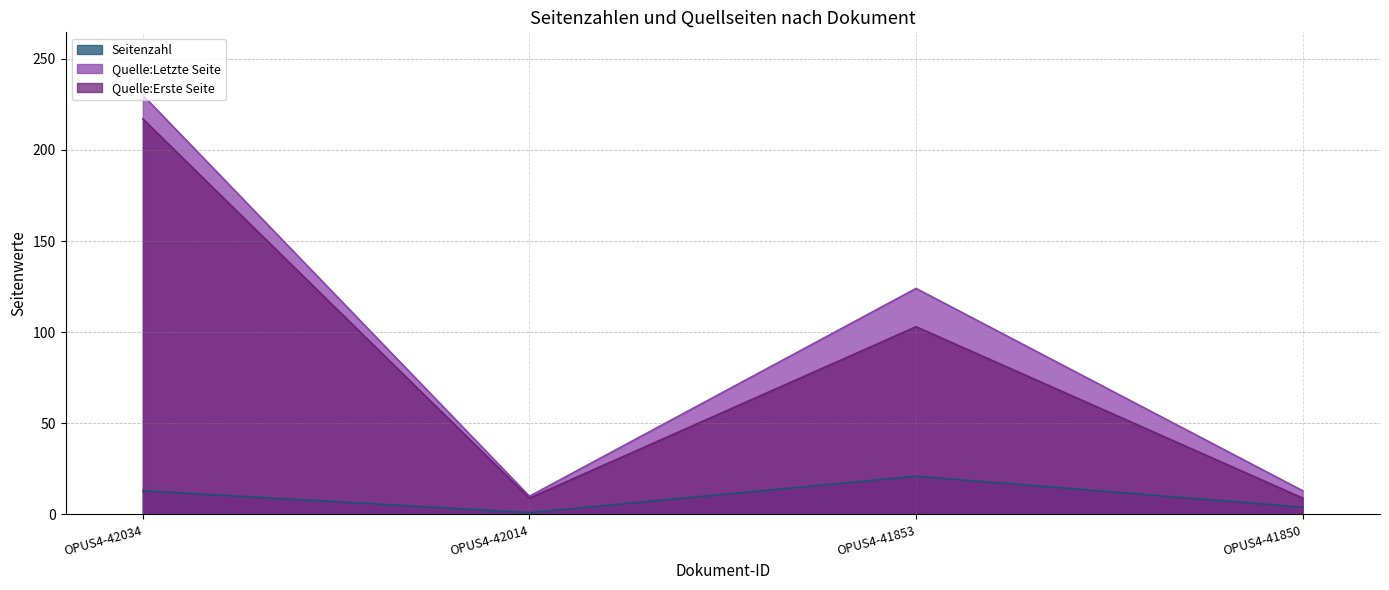

At which category is the sum across all series the highest?

OPUS4-42034